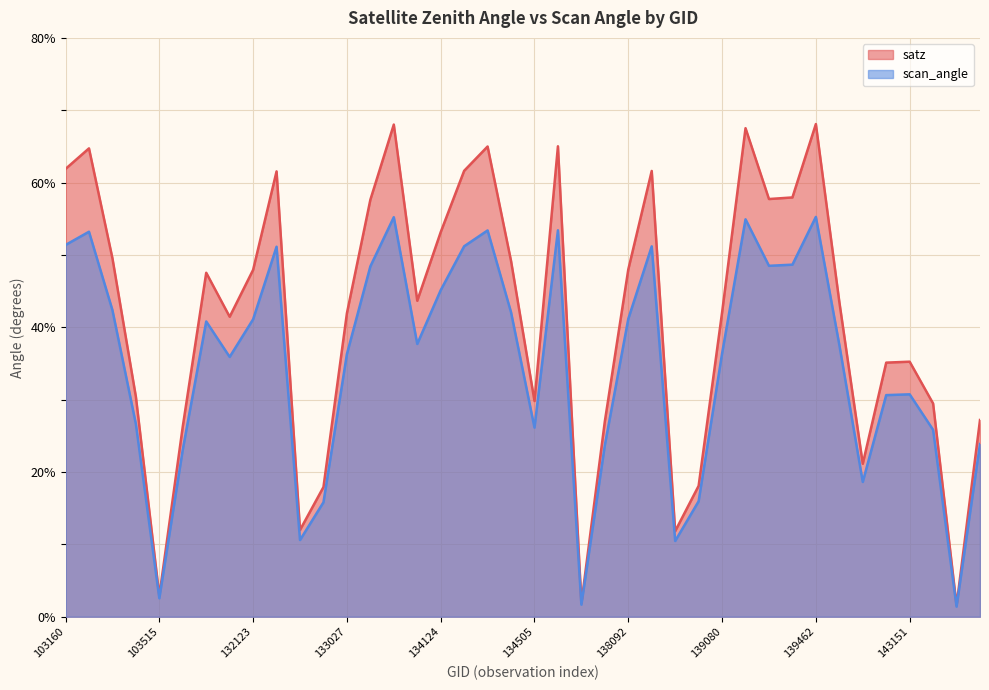

The scan_angle series shows 41.1 at 132123. True or false?

True